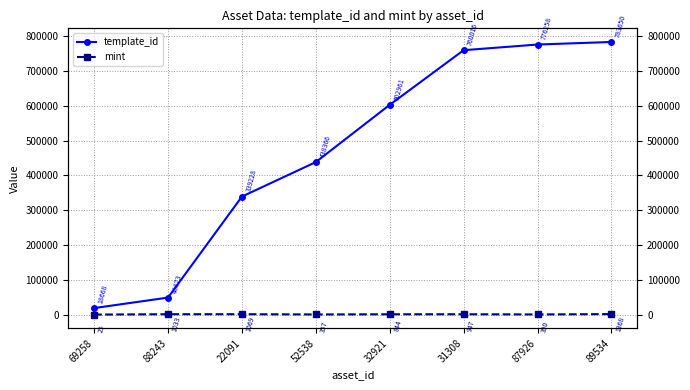

True or false: template_id has more than 2 interior local peaks.

False